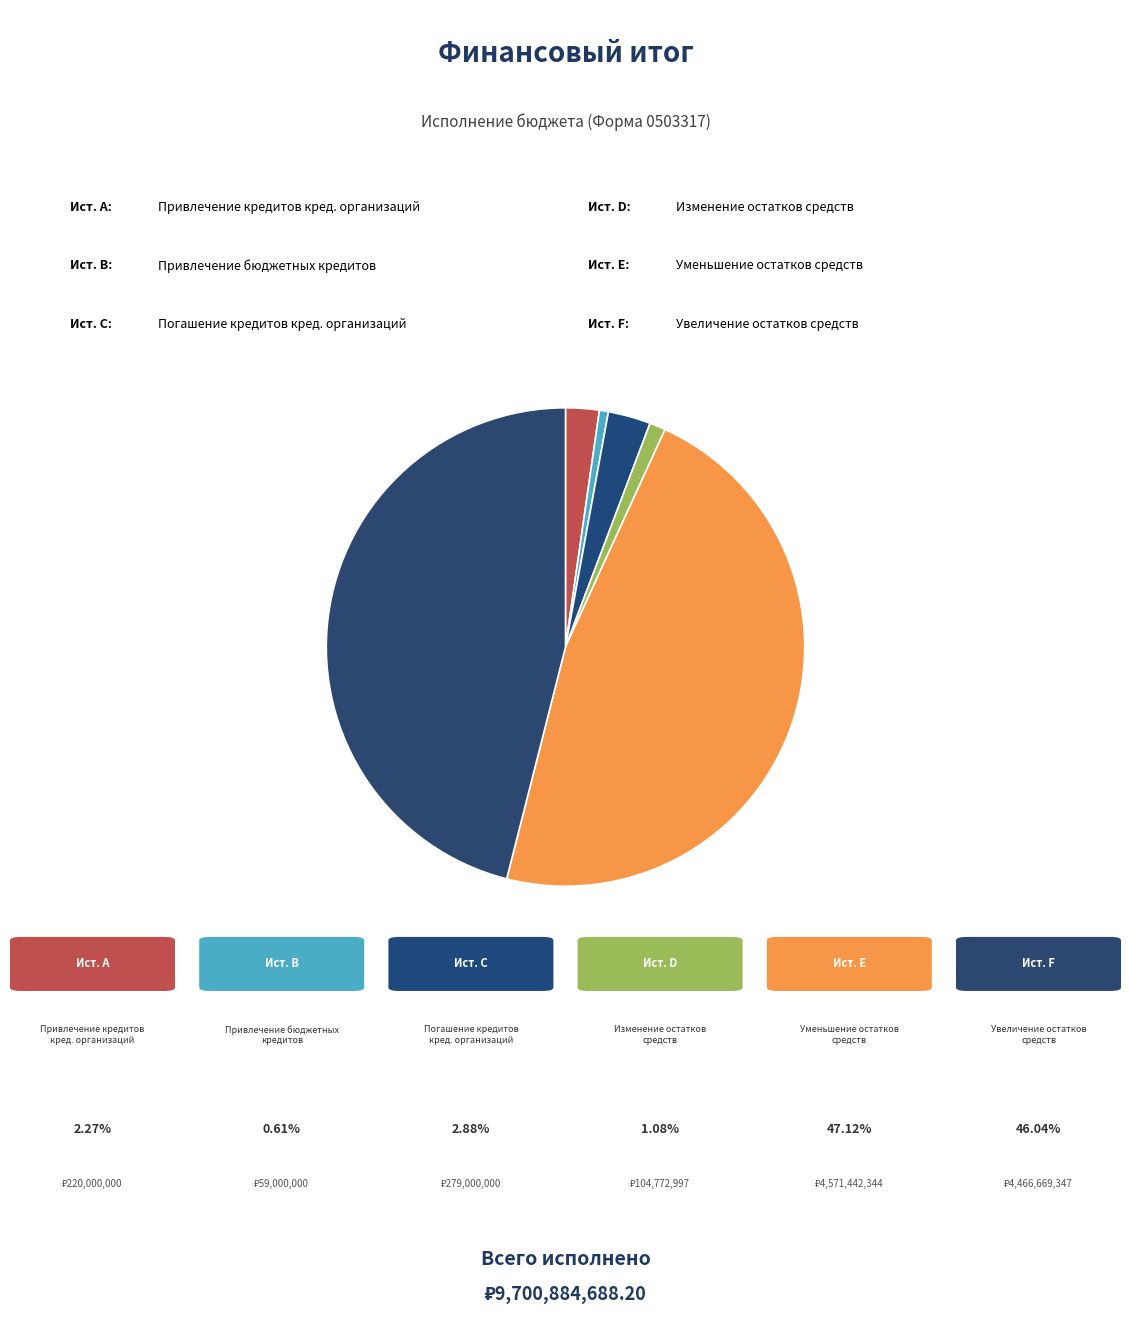

How many segments does this pie chart have?

6